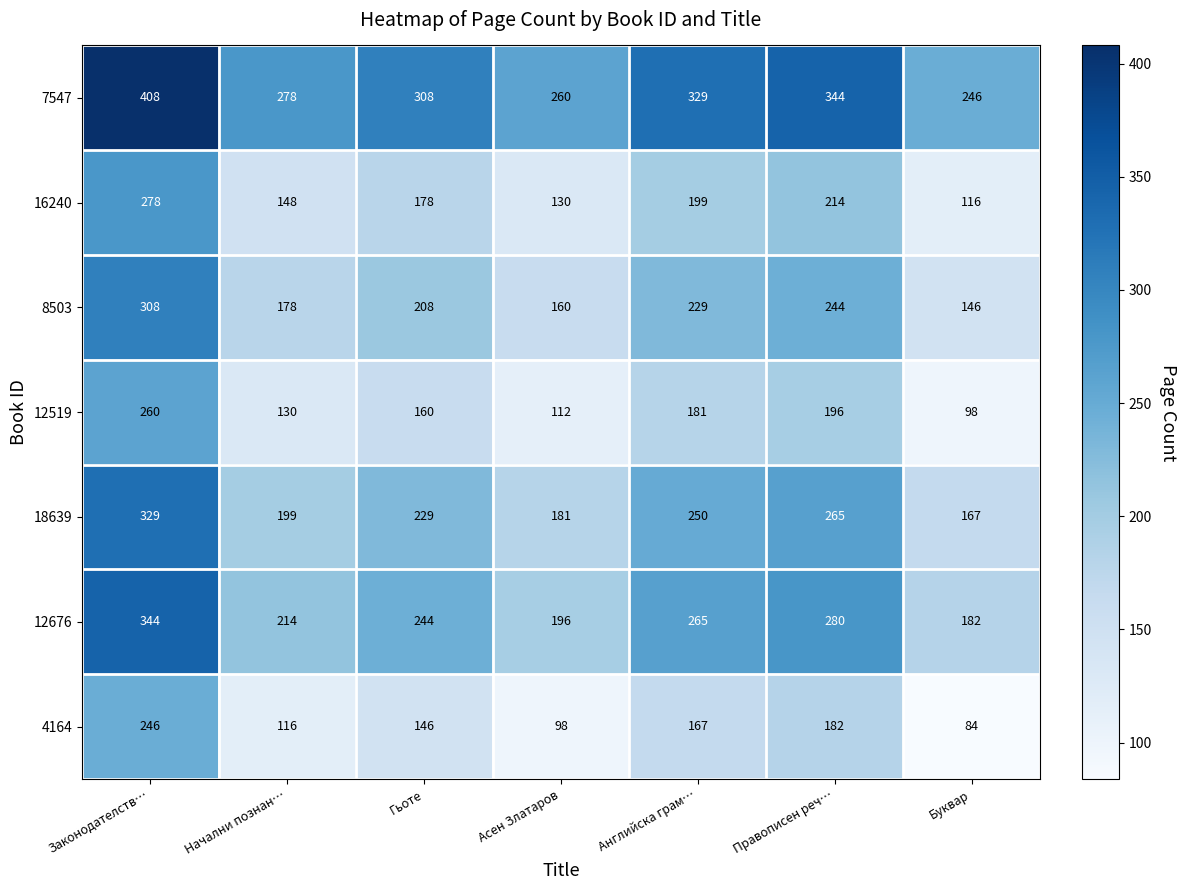

The 12519 series shows 181 at Английска грам…. True or false?

True